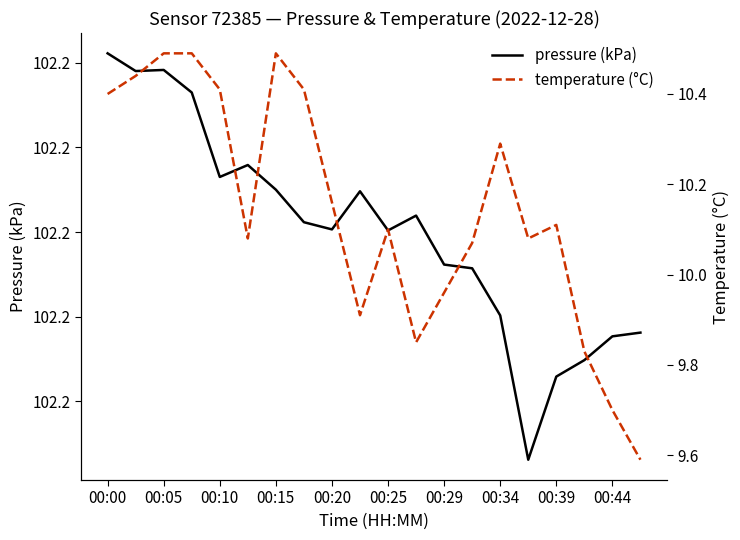

Is the value of temperature (°C) at 00:29 greater than the value of pressure (kPa) at 00:15?

No